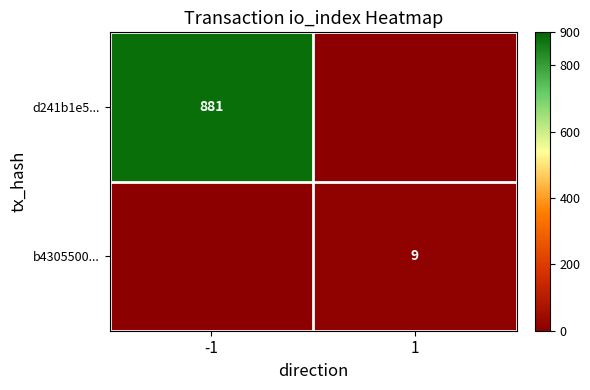

The value of d241b1e5... at -1 is 881. True or false?

True